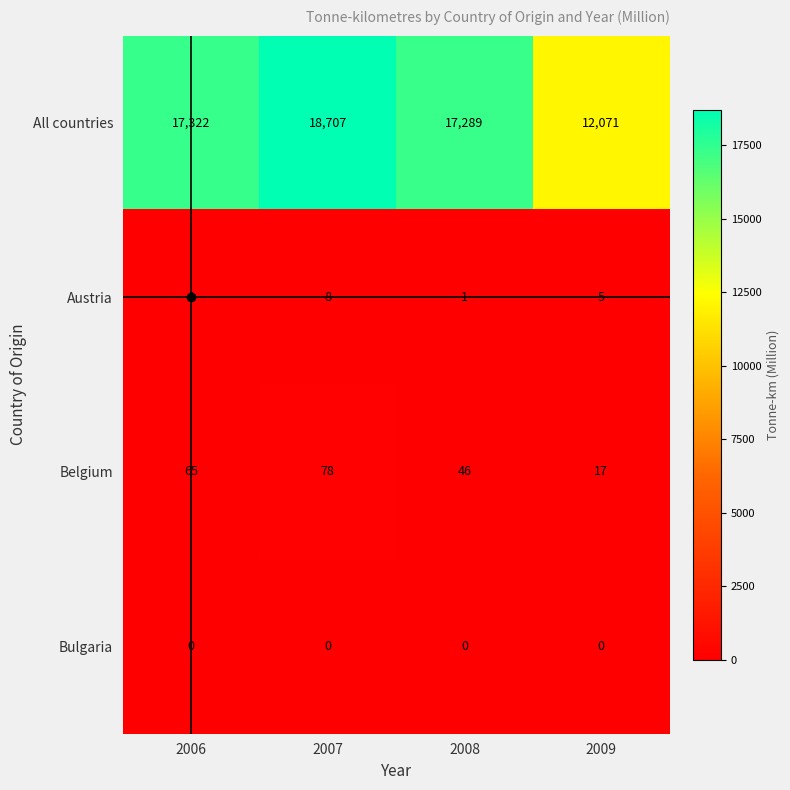

Which series changed the most between 2006 and 2008?

All countries